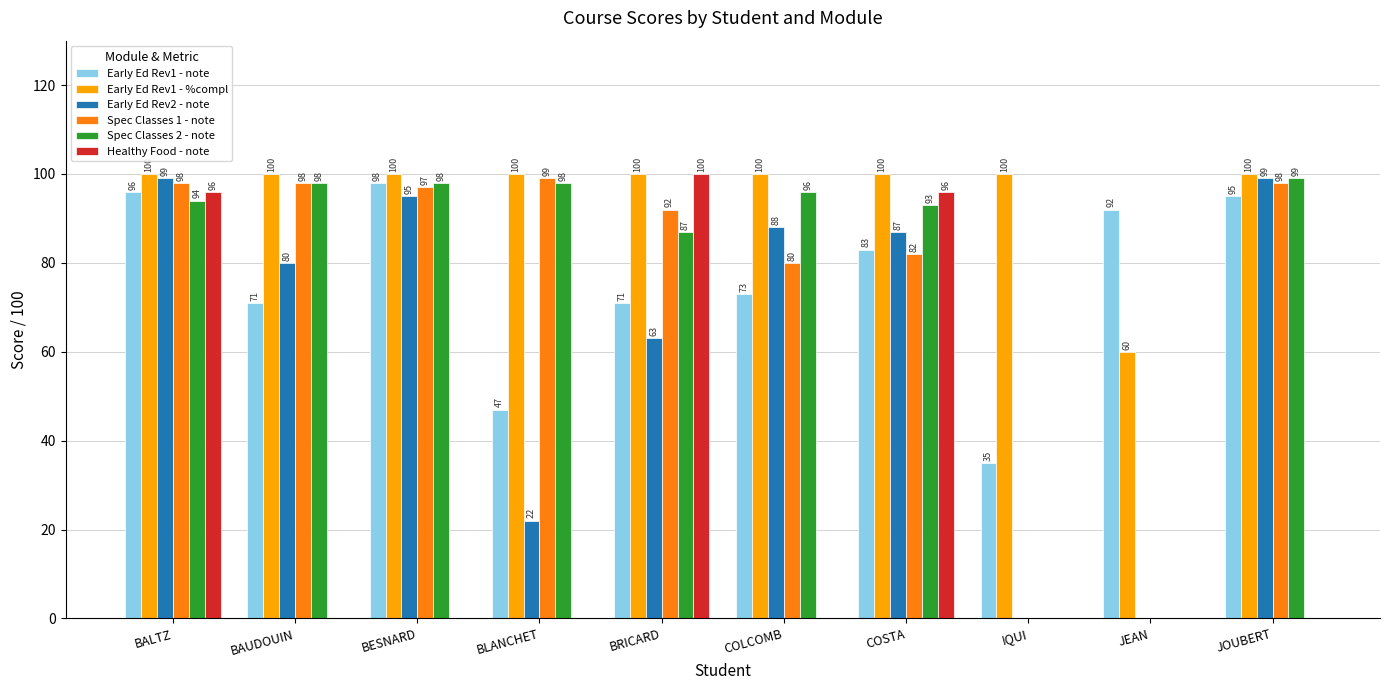

What is the sum of the Early Ed Rev2 - note values at BRICARD and COLCOMB?

151